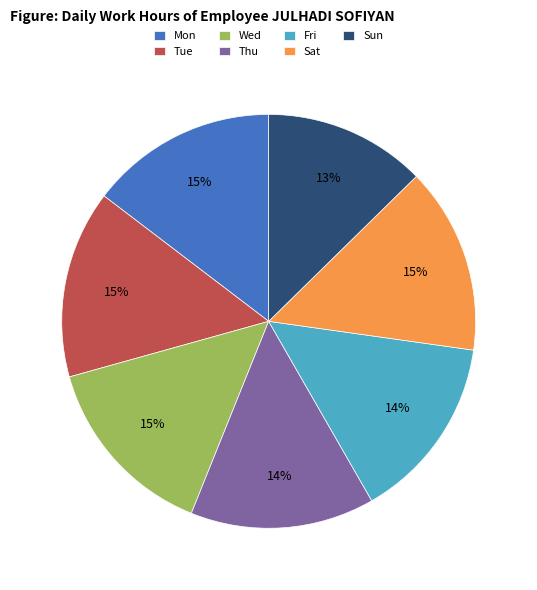

Is there any slice that represents more than half of the pie?

No